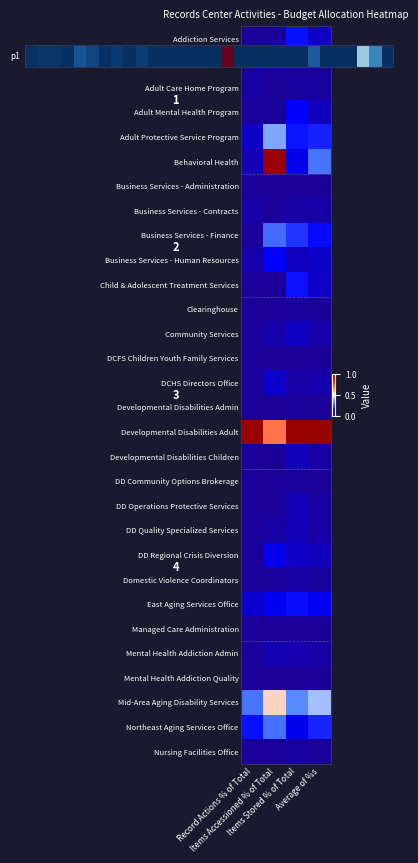

At which label does DD Regional Crisis Diversion reach its minimum?

Record Actions % of Total